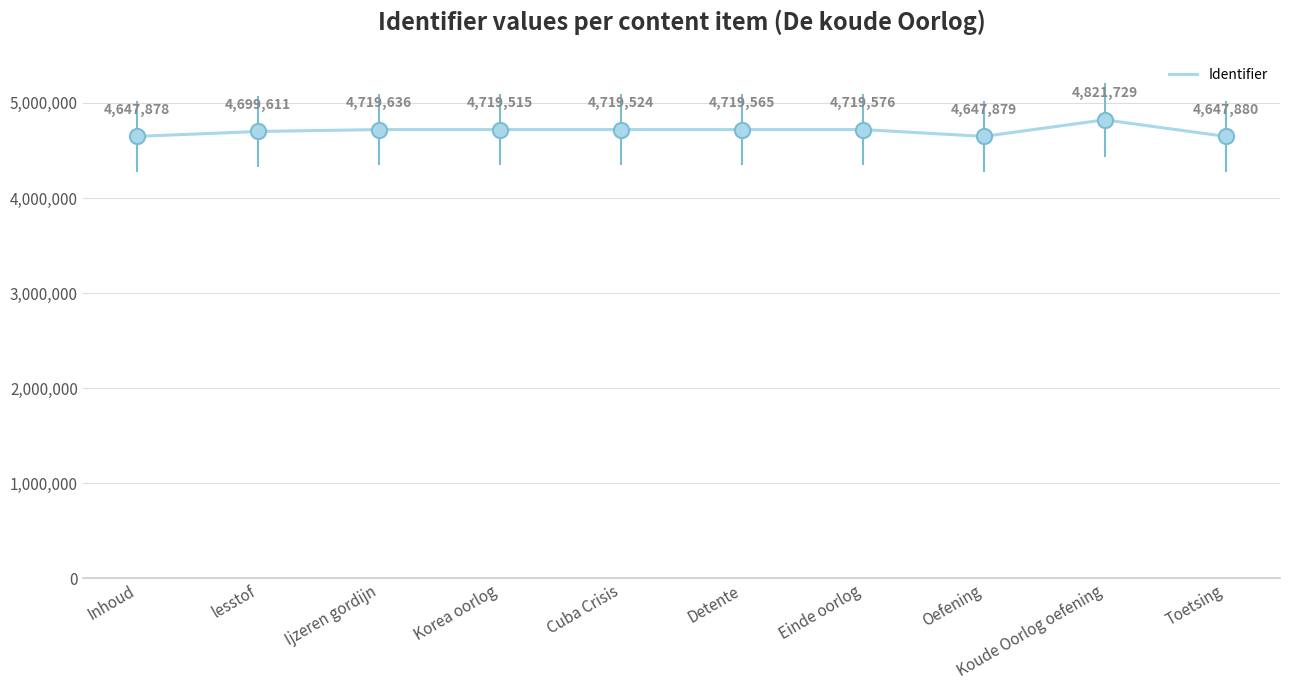

Which has a higher value, Oefening or Detente?

Detente